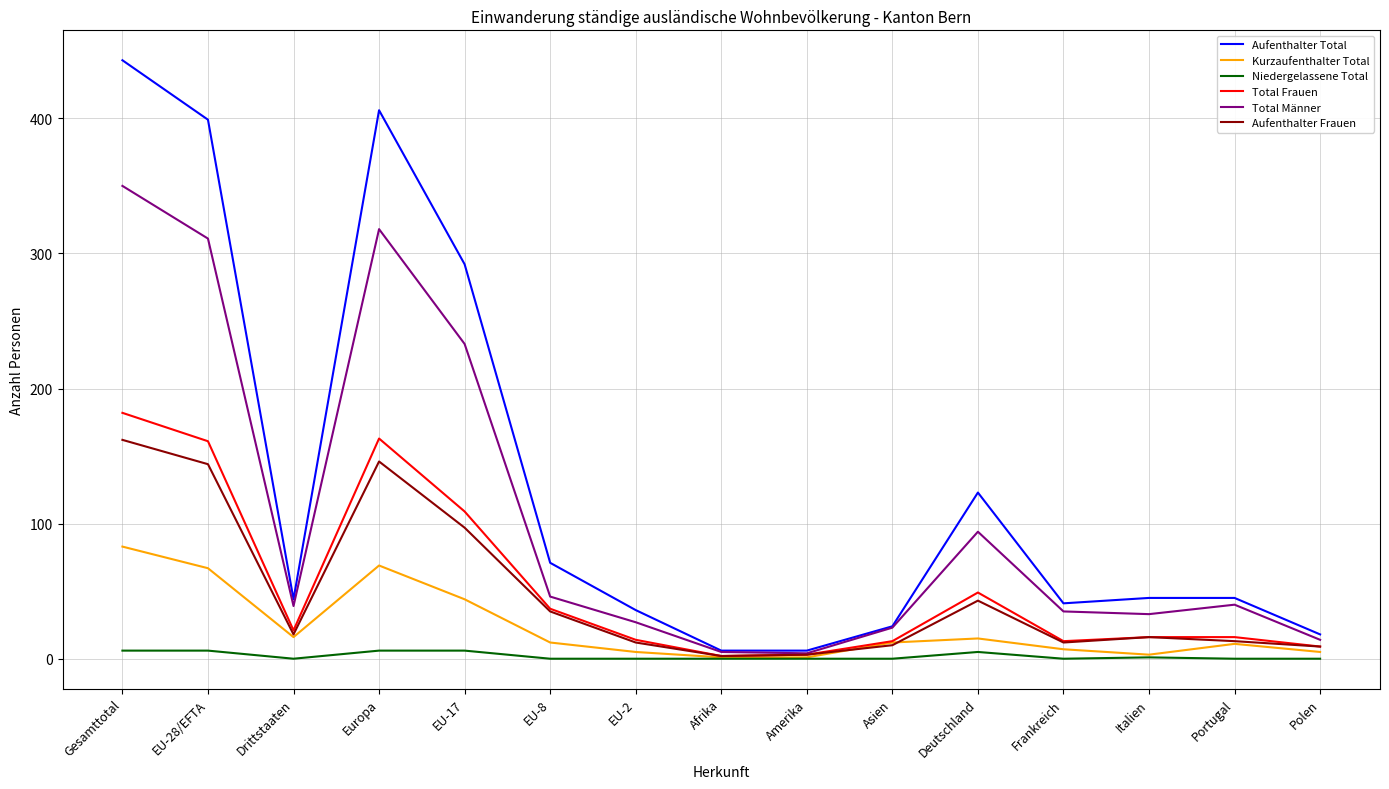

Read the Niedergelassene Total value at EU-17.

6